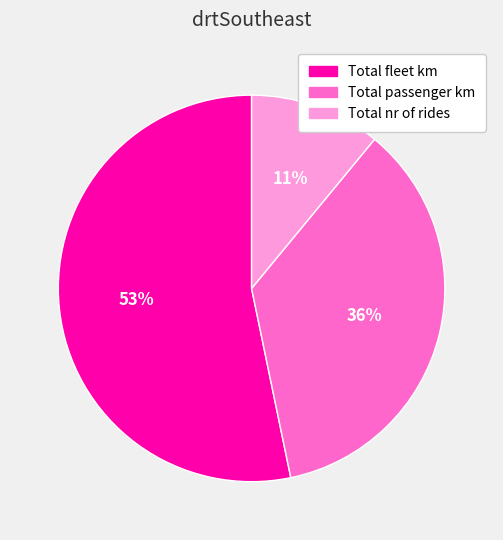

Between Total passenger km and Total fleet km, which is larger?

Total fleet km